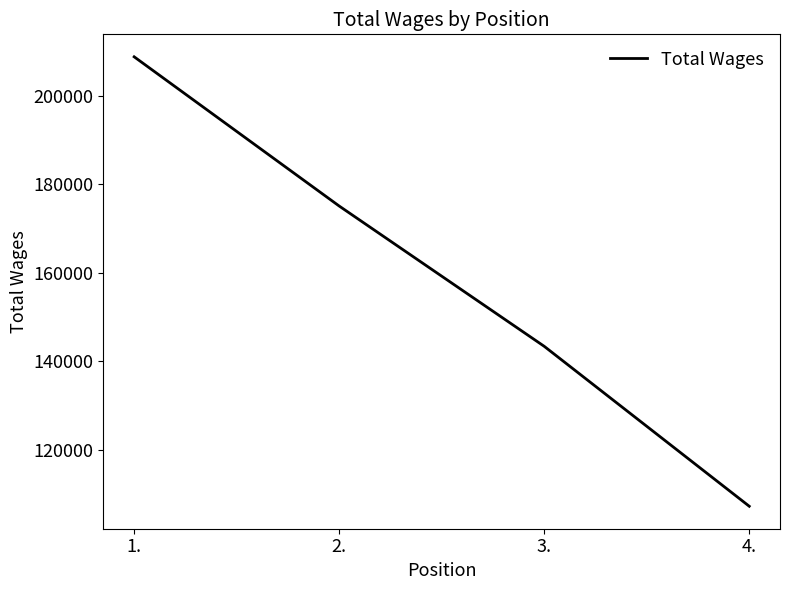

How many values are below 175066?

2